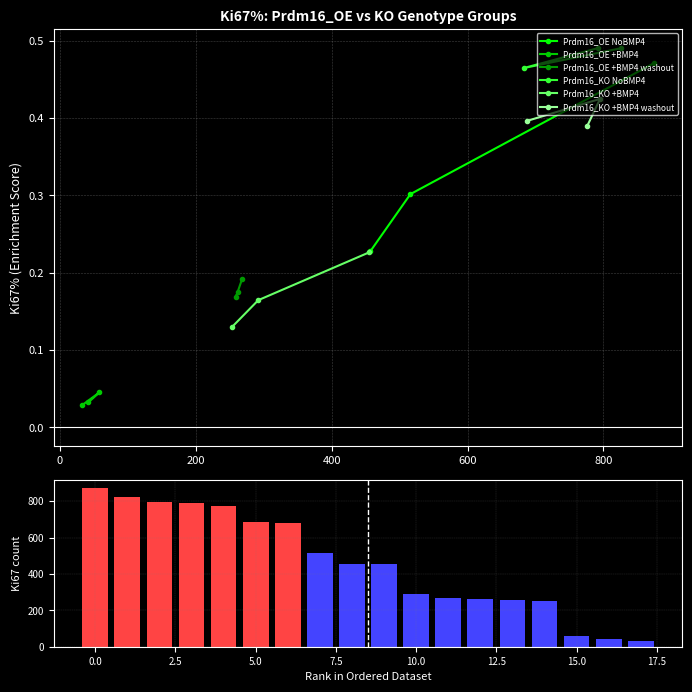

Count the Prdm16_OE NoBMP4 values in the range 0 to 1.

3